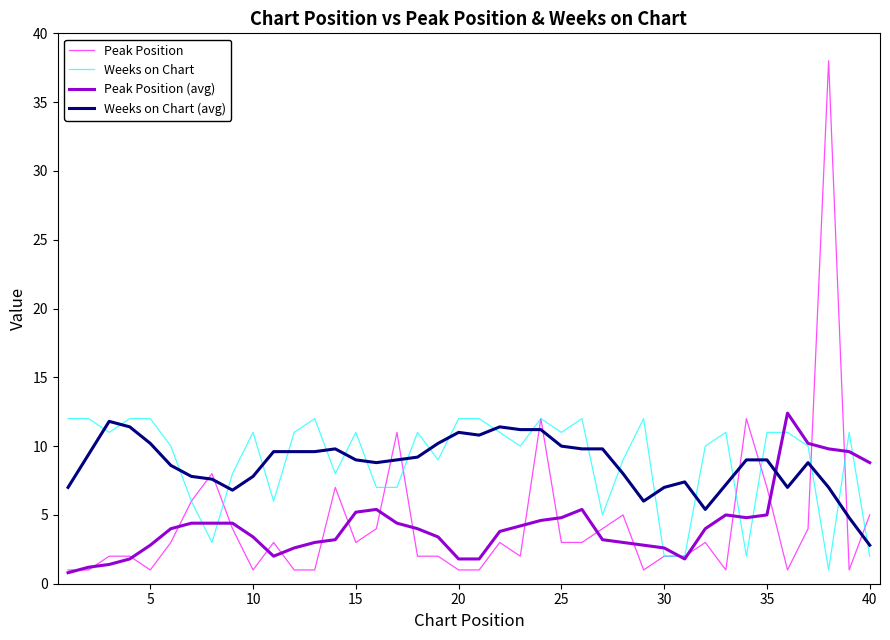

What are all the series names shown in the legend?

Peak Position, Weeks on Chart, Peak Position (avg), Weeks on Chart (avg)